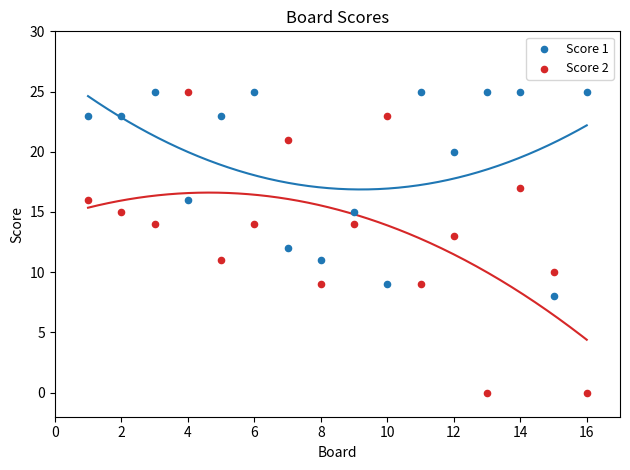

Across all data points, what is the range of X values (max minus min)?

15